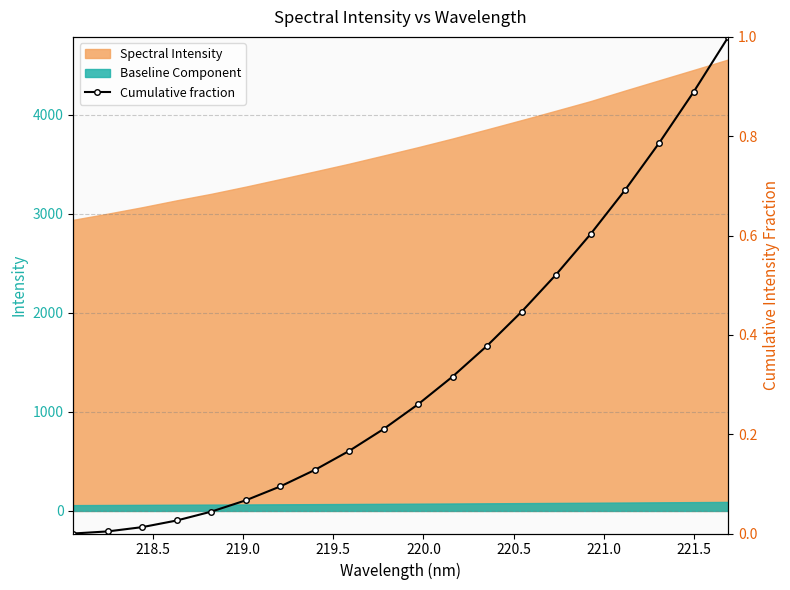

True or false: there are more than 1 points higher than both neighbors.

False